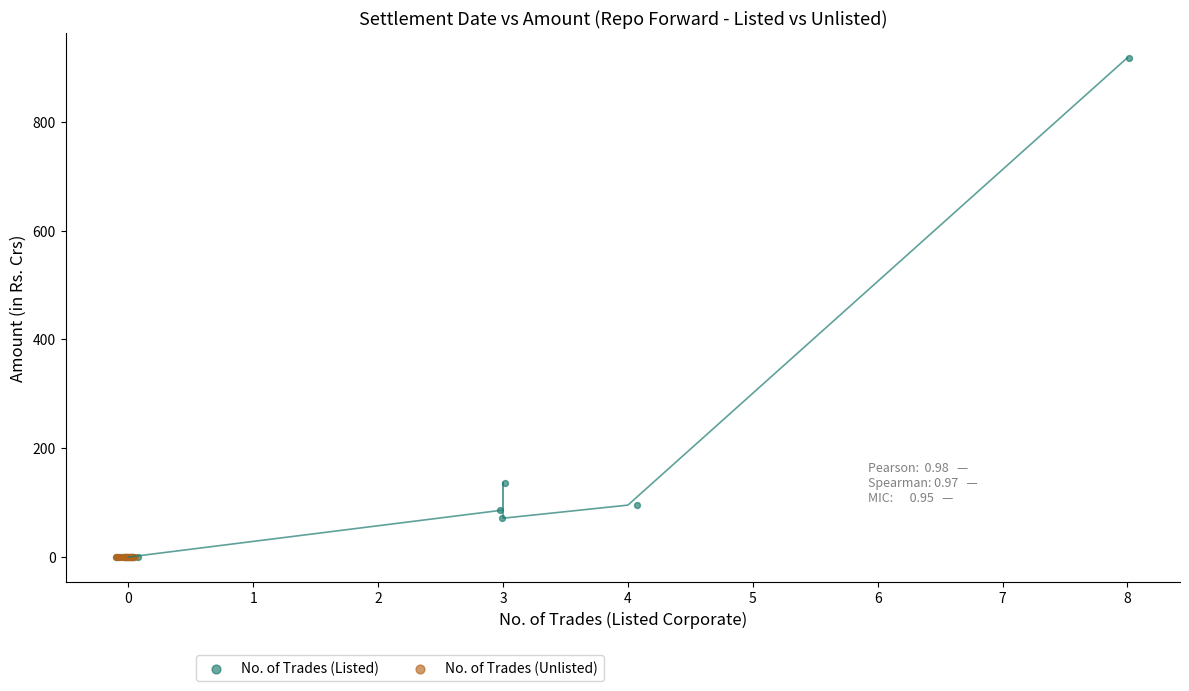

Which series has the widest spread of Y values?

No. of Trades (Listed)